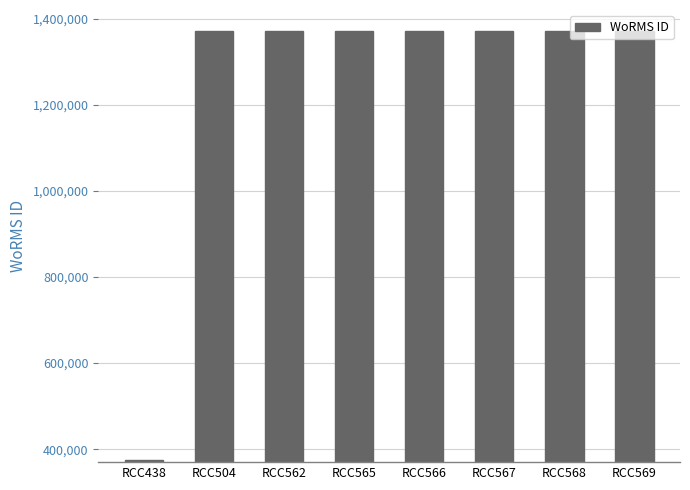

The chart shows a value of 1370287 at RCC566. True or false?

True